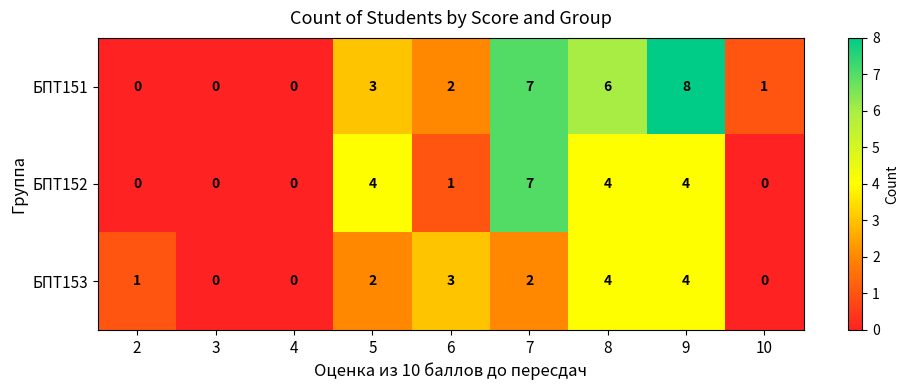

Is it true that БПТ152 equals 4 at 10?

False